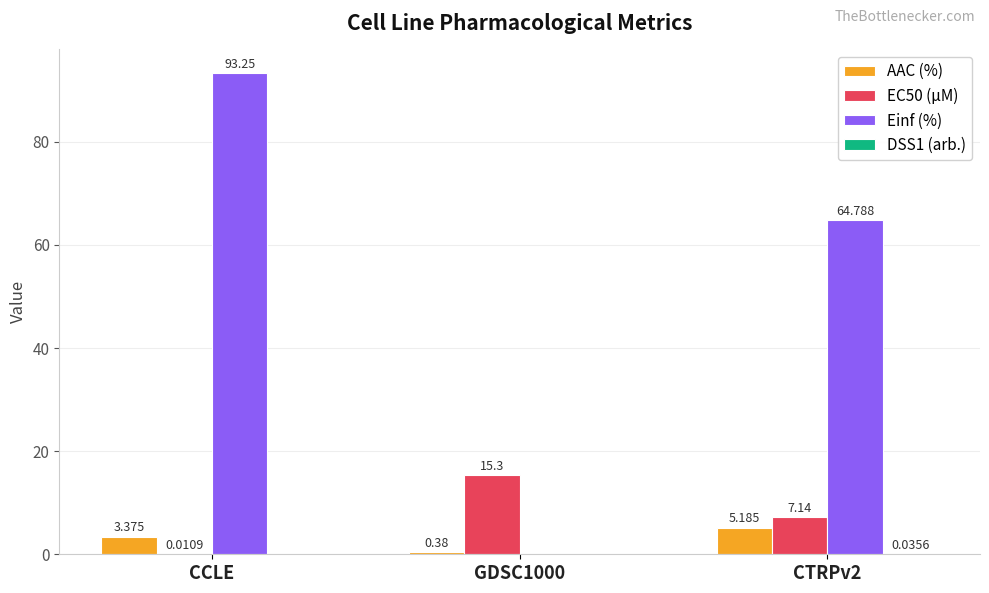

Is the value of EC50 (µM) at CTRPv2 greater than the value of AAC (%) at CTRPv2?

Yes